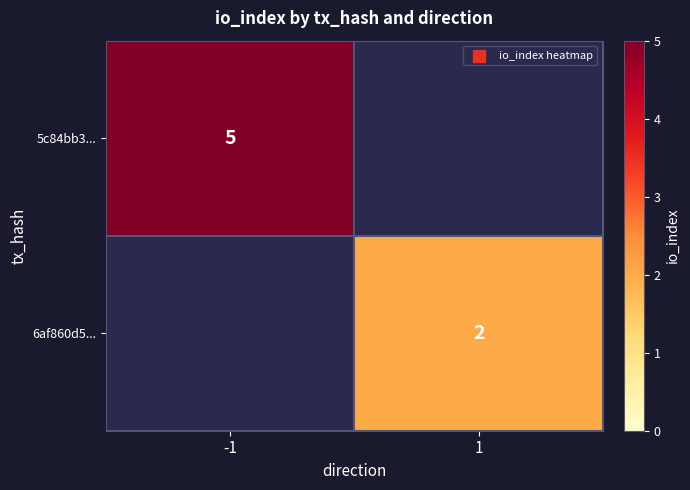

At which category does the chart reach its minimum across all series?

1